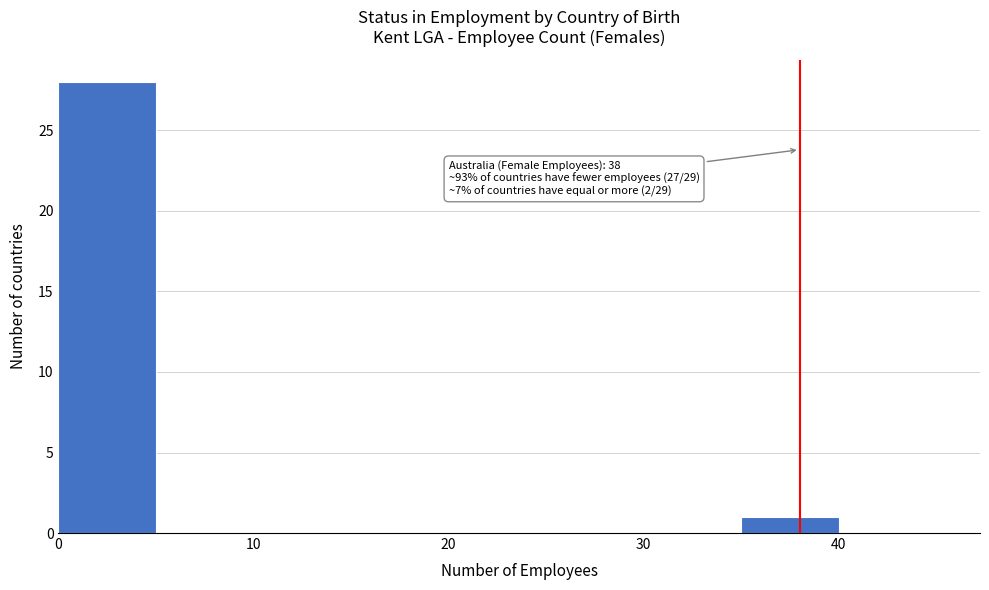

Over which range of the x-axis is the bar tallest?

0 to 5